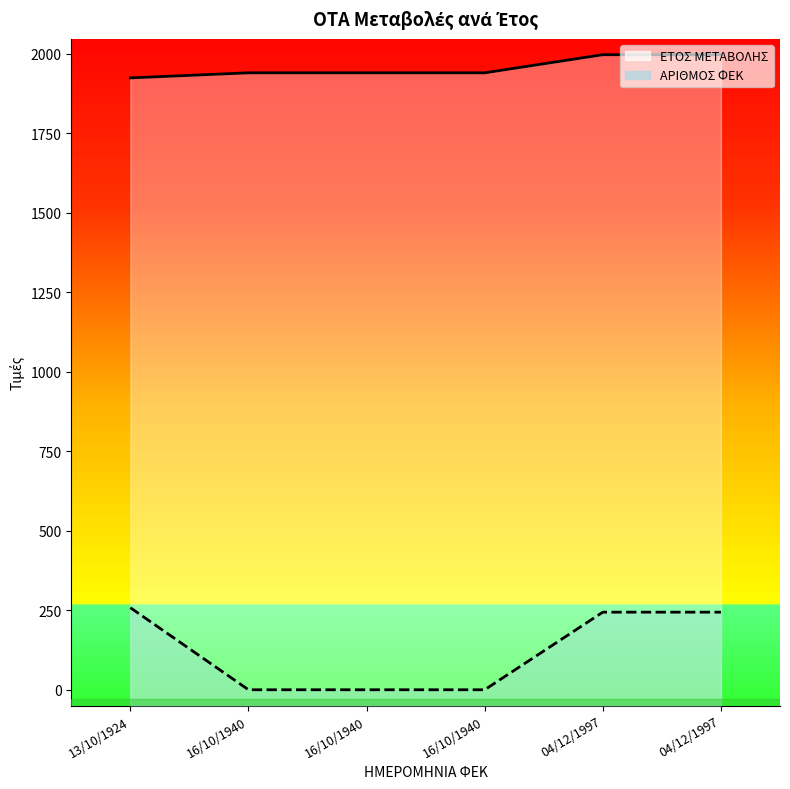

Which label corresponds to the smallest value in the chart?

16/10/1940